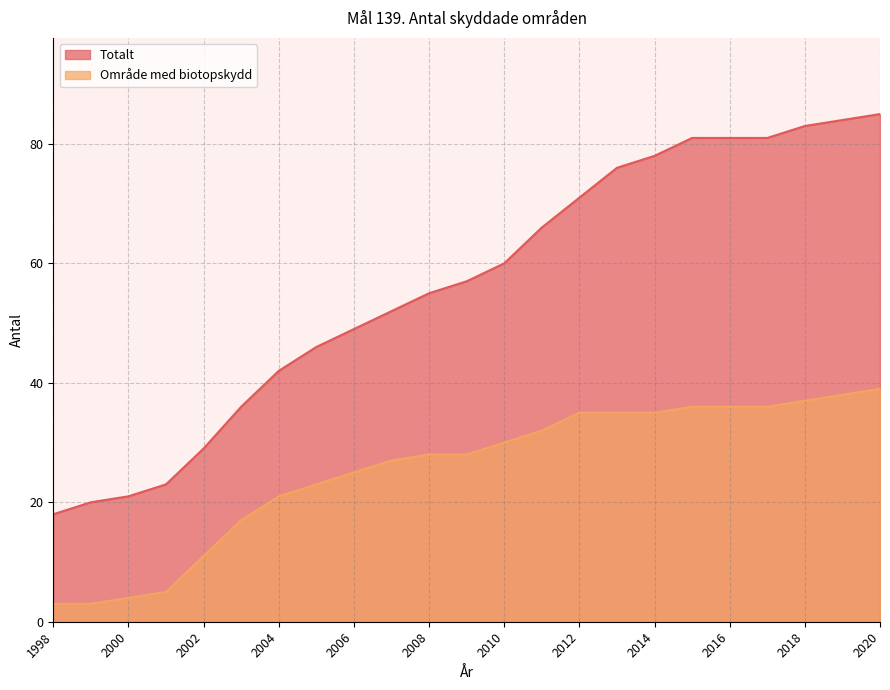

Reading left to right, list all the values displayed in this chart.

Totalt: 18	20	21	23	29	36	42	46	49	52	55	57	60	66	71	76	78	81	81	81	83	84	85
Område med biotopskydd: 3	3	4	5	11	17	21	23	25	27	28	28	30	32	35	35	35	36	36	36	37	38	39